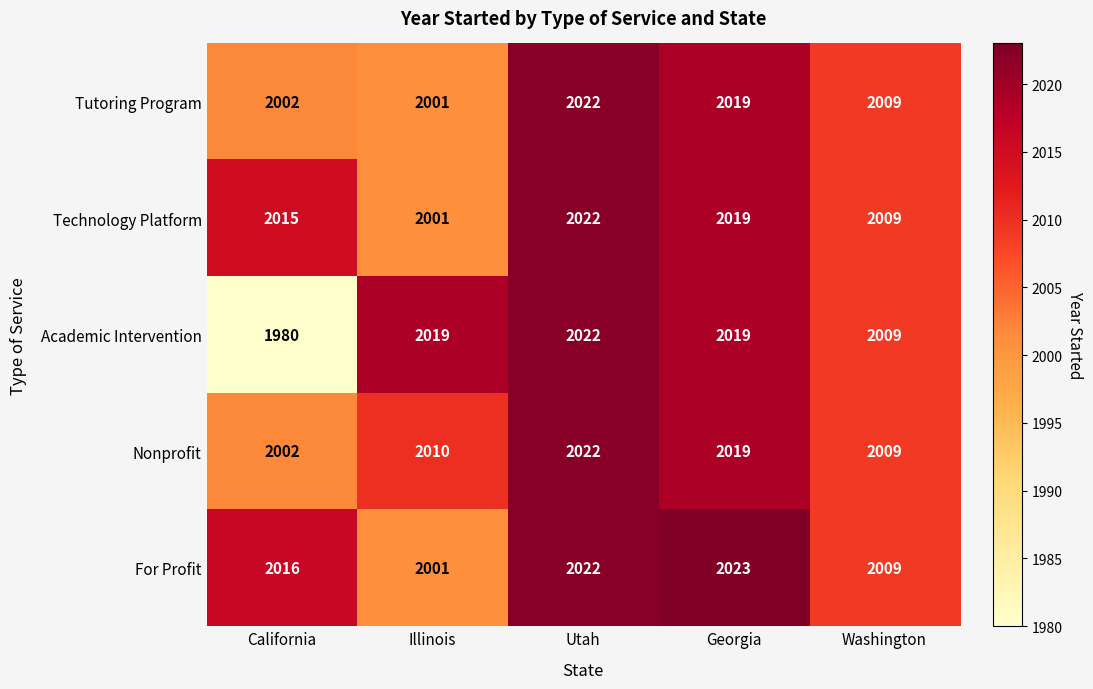

Rank the categories by Nonprofit value from lowest to highest.

California, Washington, Illinois, Georgia, Utah